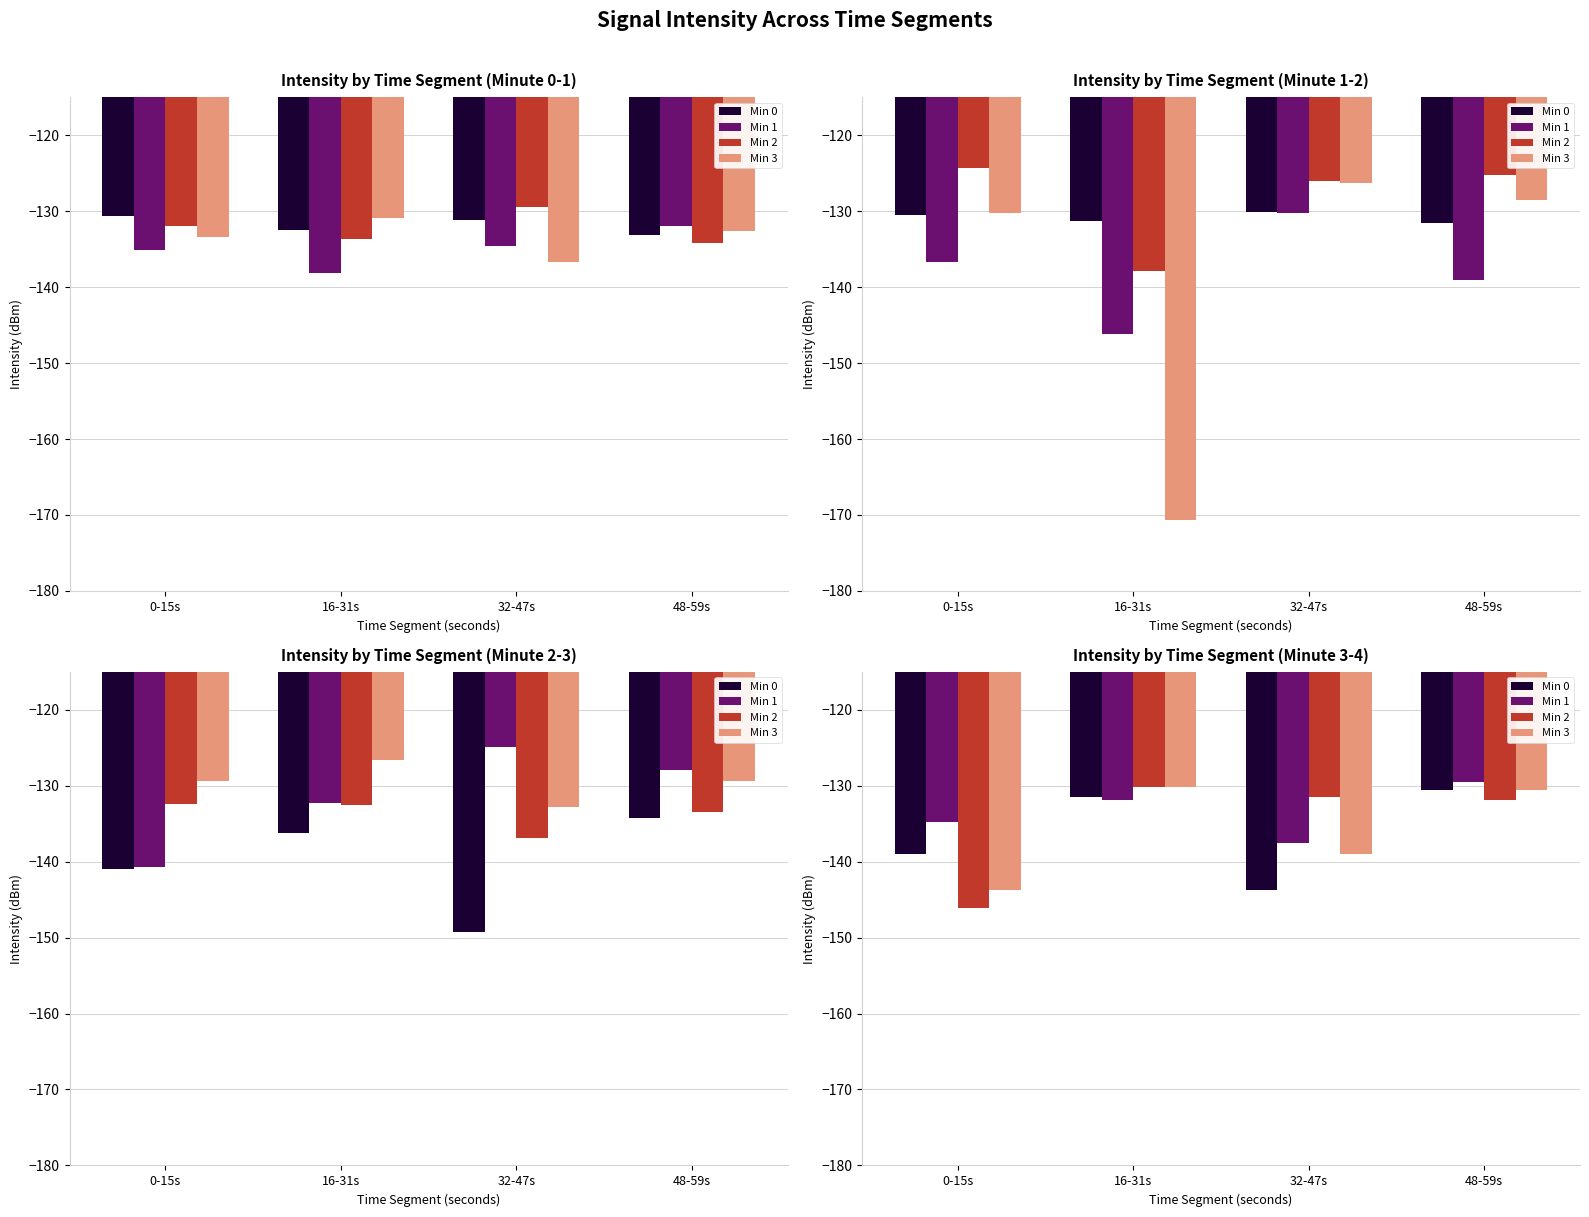

What is the label of the 3rd bar from the right?

16-31s